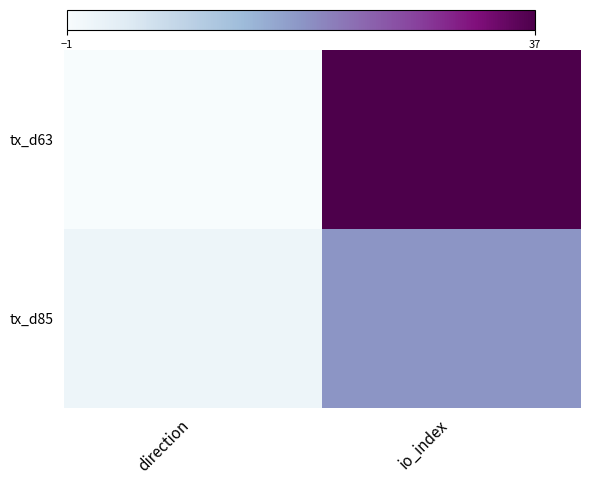

Rank the series at direction from highest to lowest value.

tx_d85, tx_d63